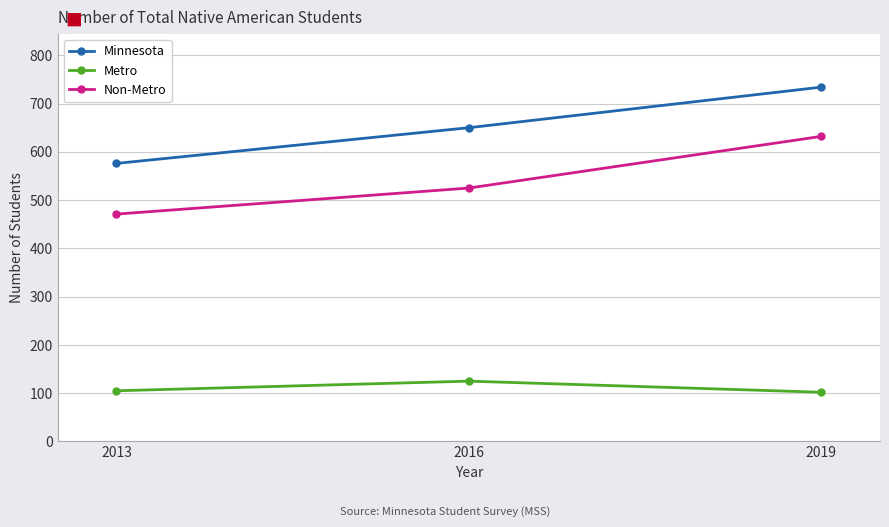

What is the lowest value of the Minnesota series?

576